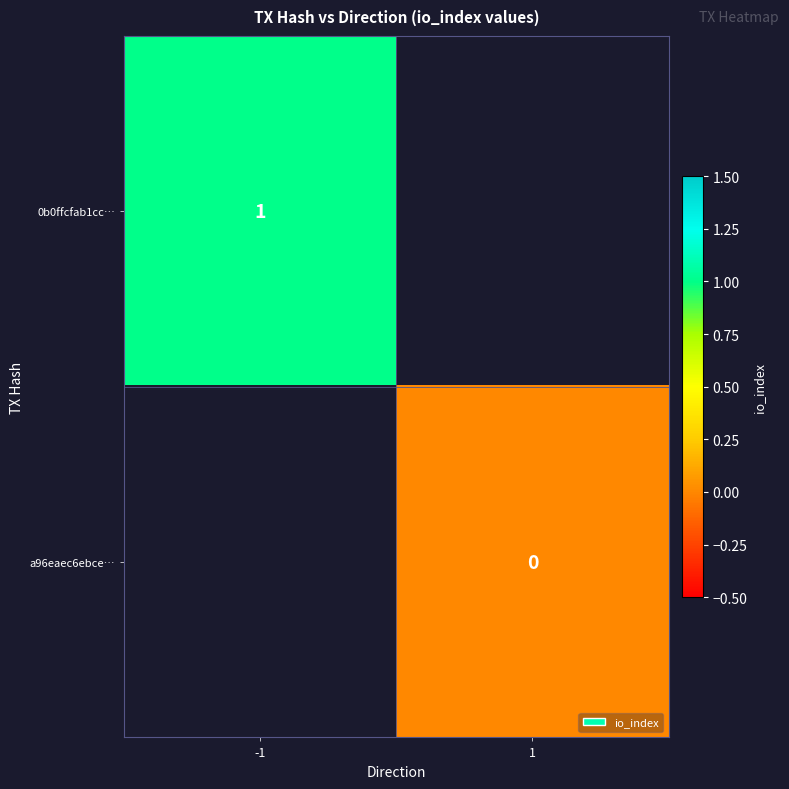

The value of 0b0ffcfab1cc… at -1 is 2. True or false?

False